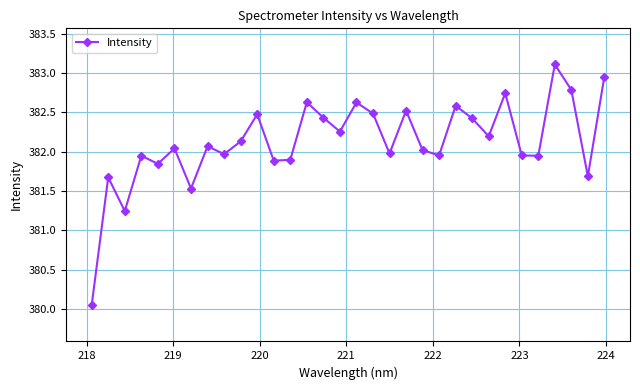

What is the difference between the maximum and minimum values?

3.1